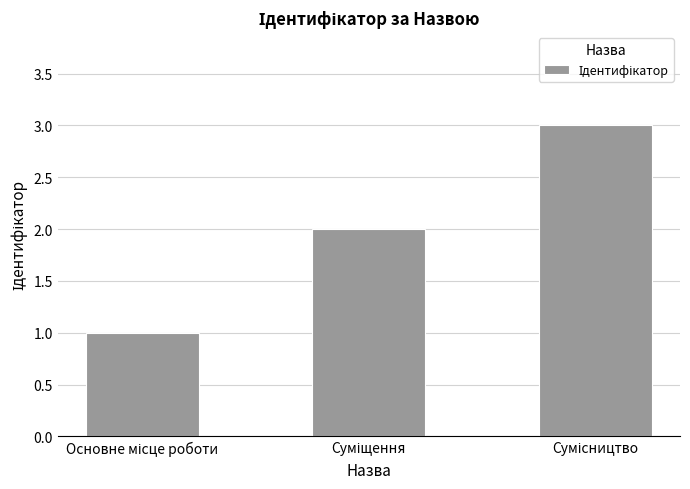

What is the greatest value displayed?

3